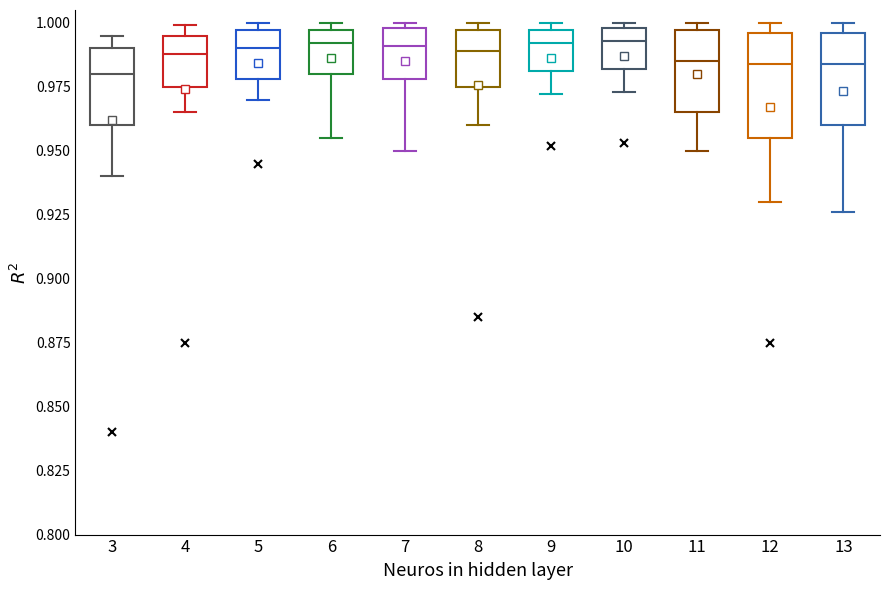

Reading left to right, transcribe this box plot: for each box, give where its median line is, the range the box spans, and where its two whiskers end, as read against the y-axis. The values are not printed on the chart, so give them approximately, as read against the axis.

3: median 0.980, box 0.960 to 0.990, whiskers 0.940 to 0.995
4: median 0.990, box 0.975 to 0.995, whiskers 0.965 to 1.000
5: median 0.990, box 0.980 to 0.995, whiskers 0.970 to 1.000
6: median 0.990, box 0.980 to 0.995, whiskers 0.955 to 1.000
7: median 0.990, box 0.980 to 1.000, whiskers 0.950 to 1.000 (just above the box's upper edge)
8: median 0.990, box 0.975 to 0.995, whiskers 0.960 to 1.000
9: median 0.990, box 0.980 to 0.995, whiskers 0.970 to 1.000
10: median 0.995, box 0.980 to 1.000, whiskers 0.975 to 1.000 (just above the box's upper edge)
11: median 0.985, box 0.965 to 0.995, whiskers 0.950 to 1.000
12: median 0.985, box 0.955 to 0.995, whiskers 0.930 to 1.000
13: median 0.985, box 0.960 to 0.995, whiskers 0.925 to 1.000